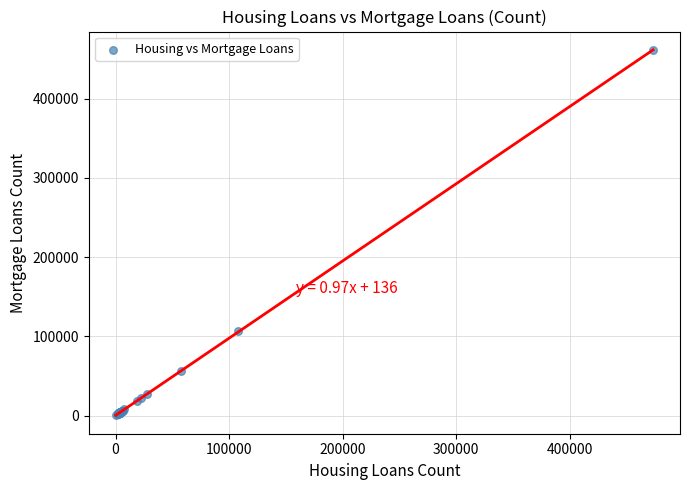

What Y value in the scatter plot is closest to 230641?

106689